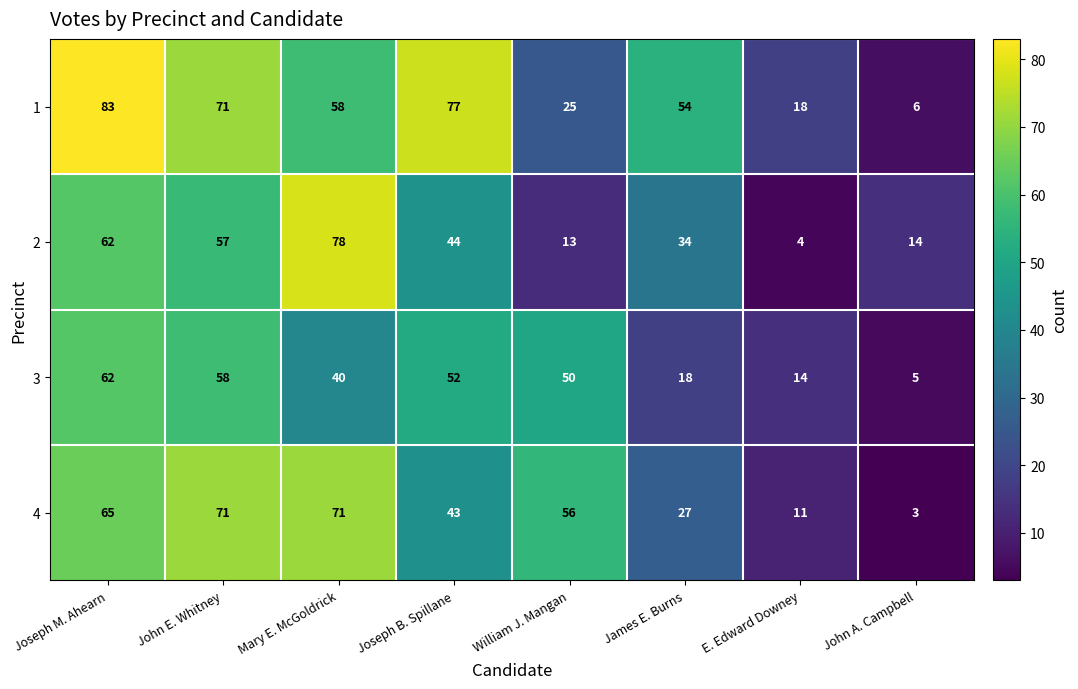

At E. Edward Downey, list the series in order from smallest to largest.

2, 4, 3, 1